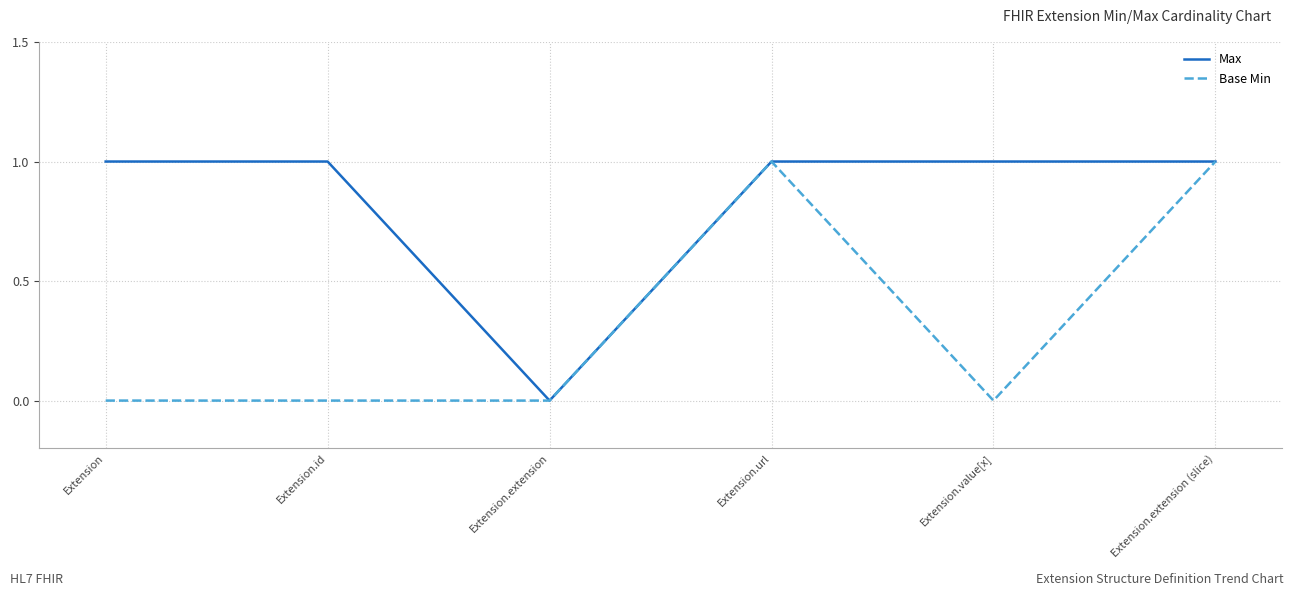

Reading left to right, what are all the values shown in this chart?

Max: 1	1	0	1	1	1
Base Min: 0	0	0	1	0	1